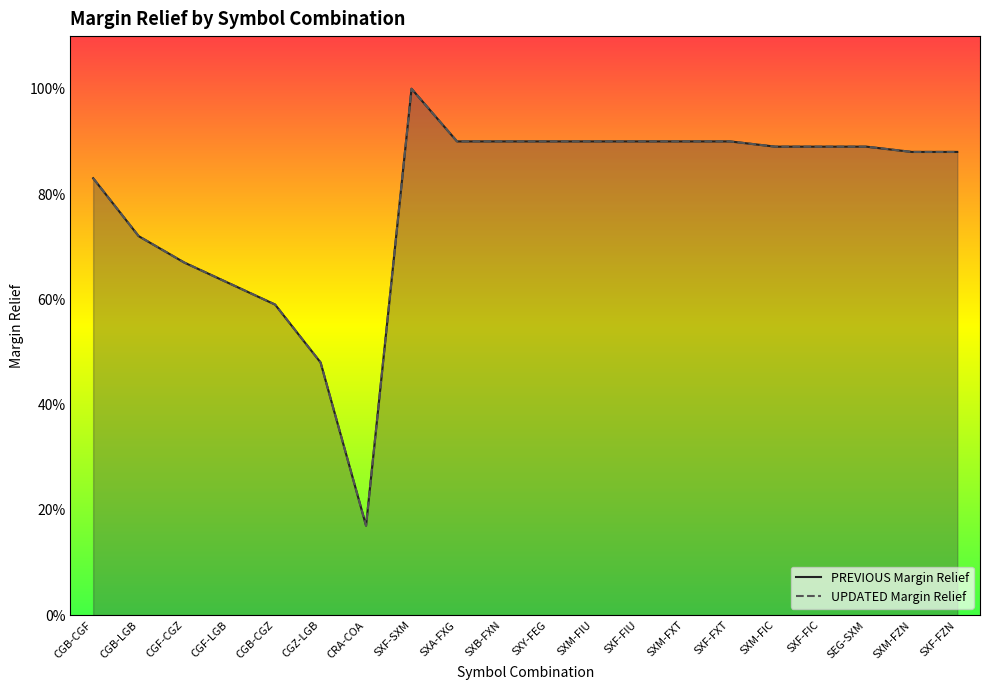

True or false: UPDATED Margin Relief and PREVIOUS Margin Relief cross at least once.

False